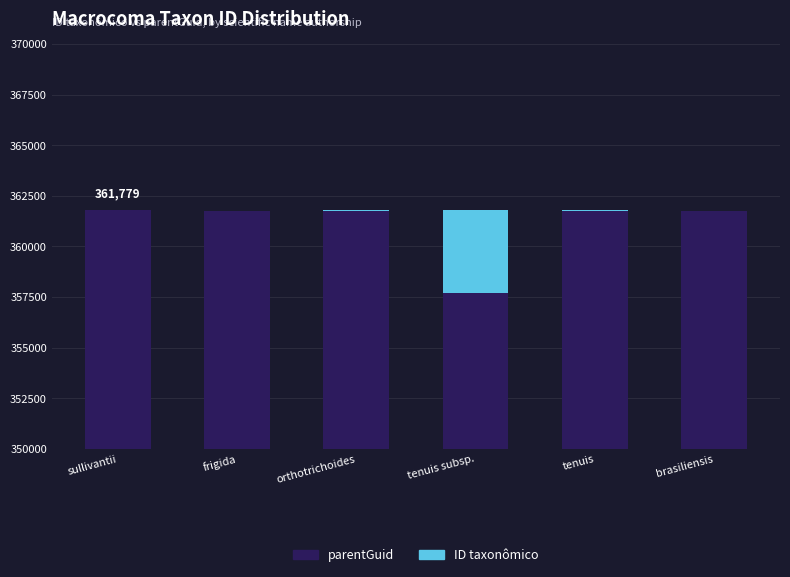

List the series in order of their peak value, highest first.

parentGuid, ID taxonômico